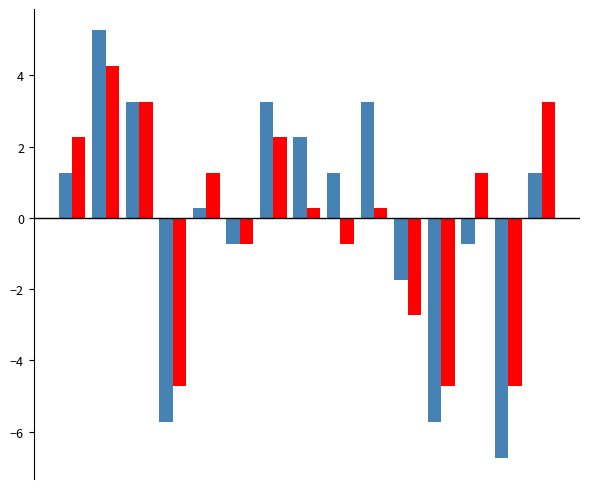

What is the maximum value shown in the chart?

5.3